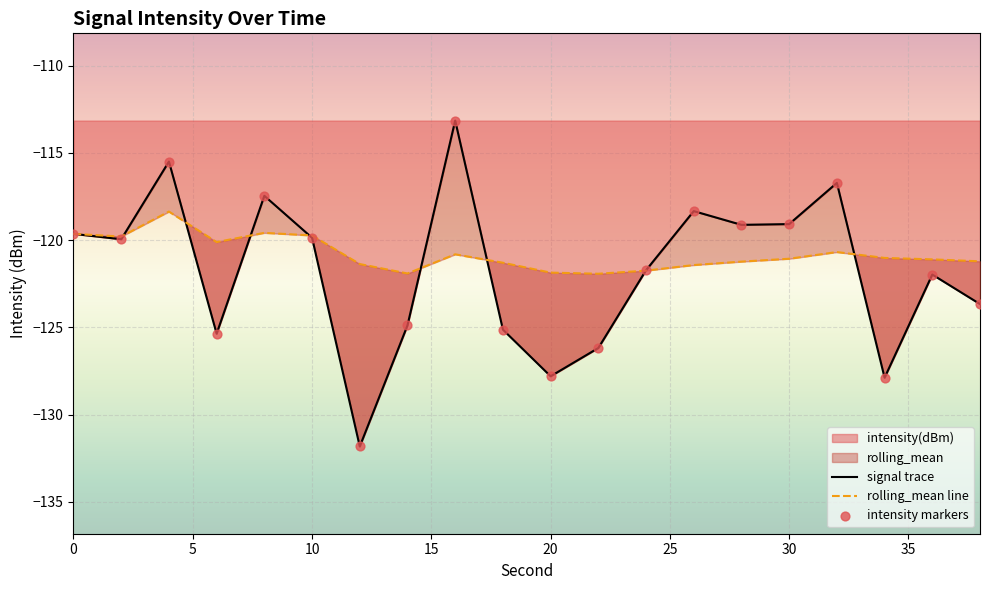

At how many categories does at least one series exceed -122?

20